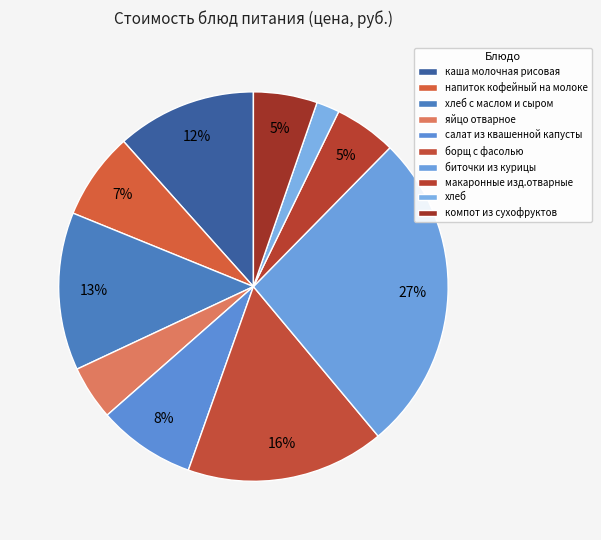

Rank the categories by value from highest to lowest.

биточки из курицы, борщ с фасолью, хлеб с маслом и сыром, каша молочная рисовая, салат из квашенной капусты, напиток кофейный на молоке, компот из сухофруктов, макаронные изд.отварные, яйцо отварное, хлеб